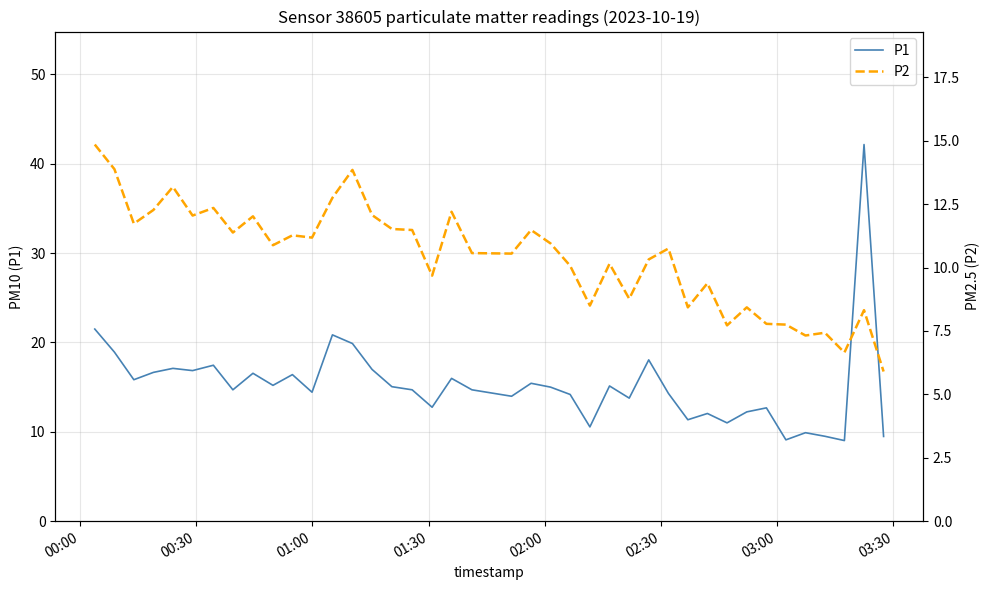

What is the minimum value for P1?

9.0